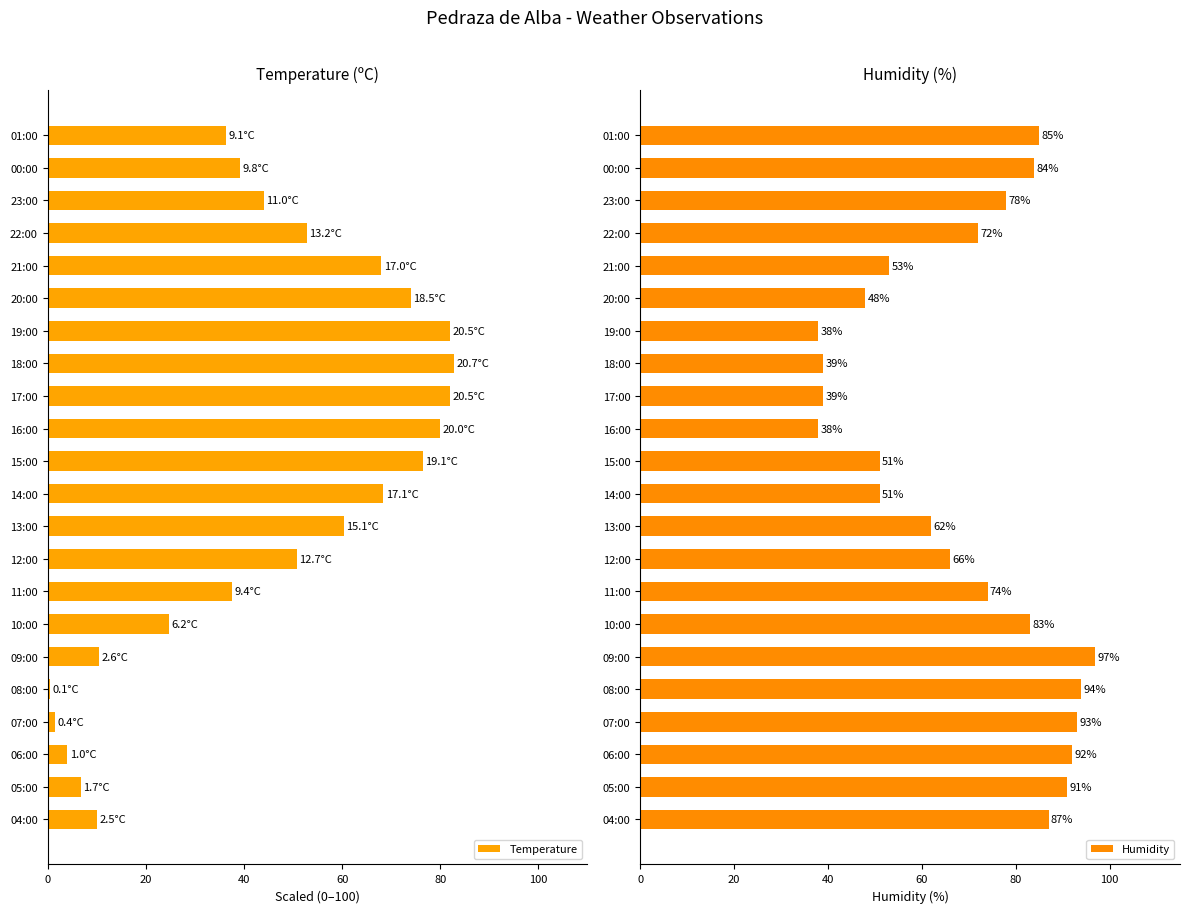

What are all the series names shown in the legend?

Temperature, Humidity